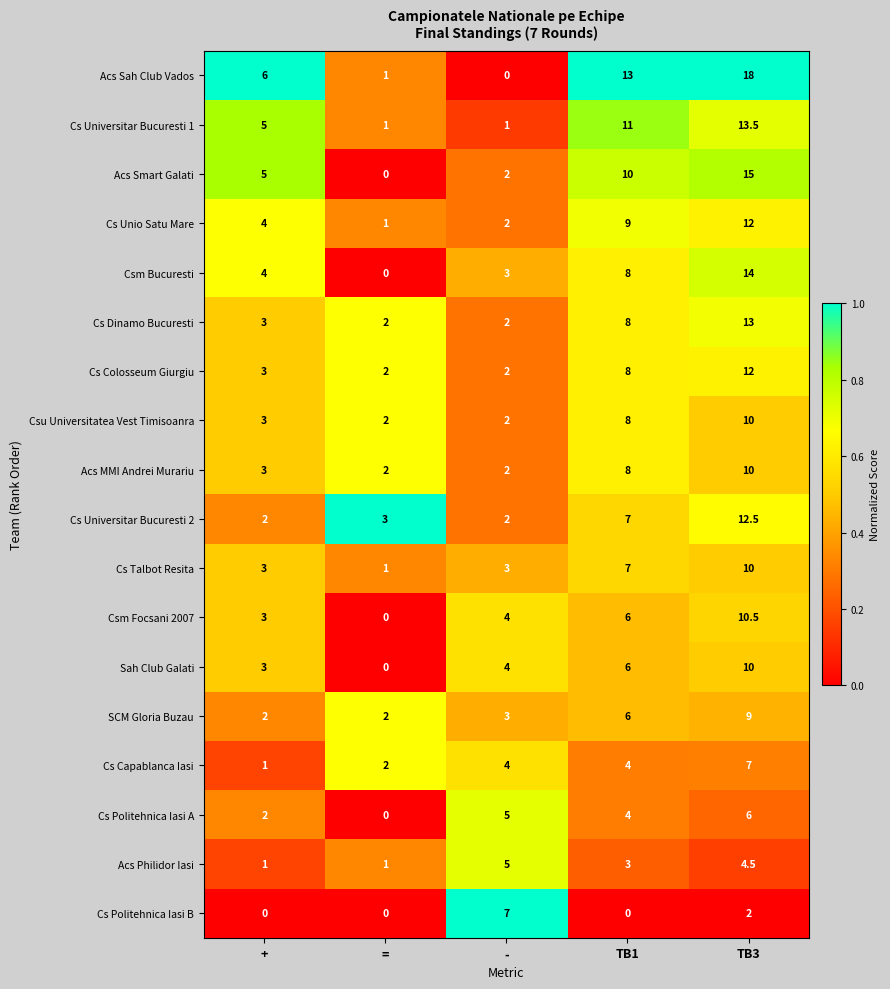

At which label is Cs Dinamo Bucuresti closest to 7?

TB1